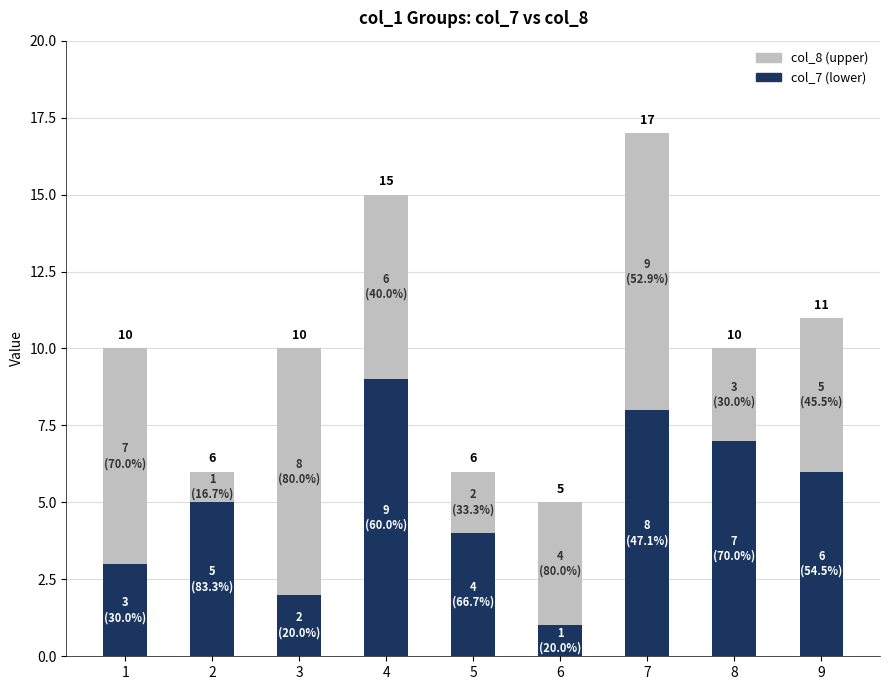

What is the total value across all series at 4?

15